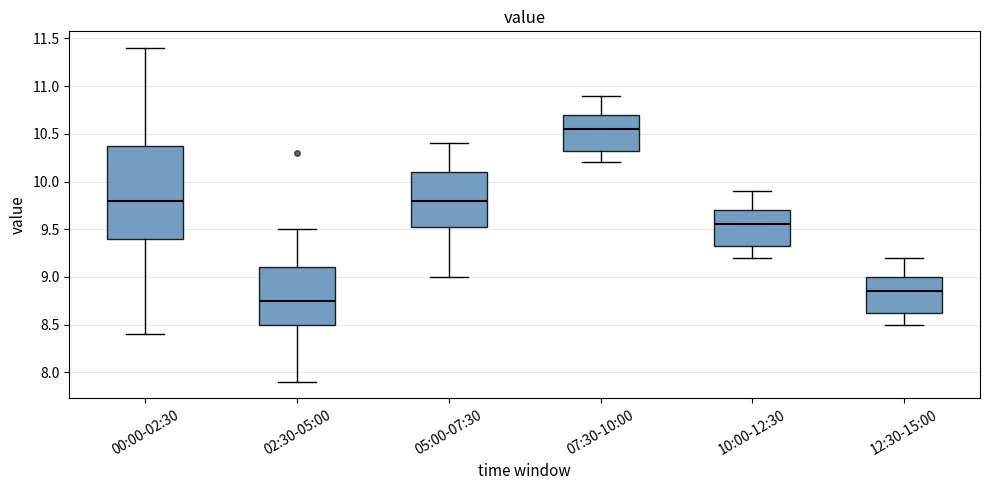

Which box is the tallest, from its lower edge to its upper edge?

00:00-02:30